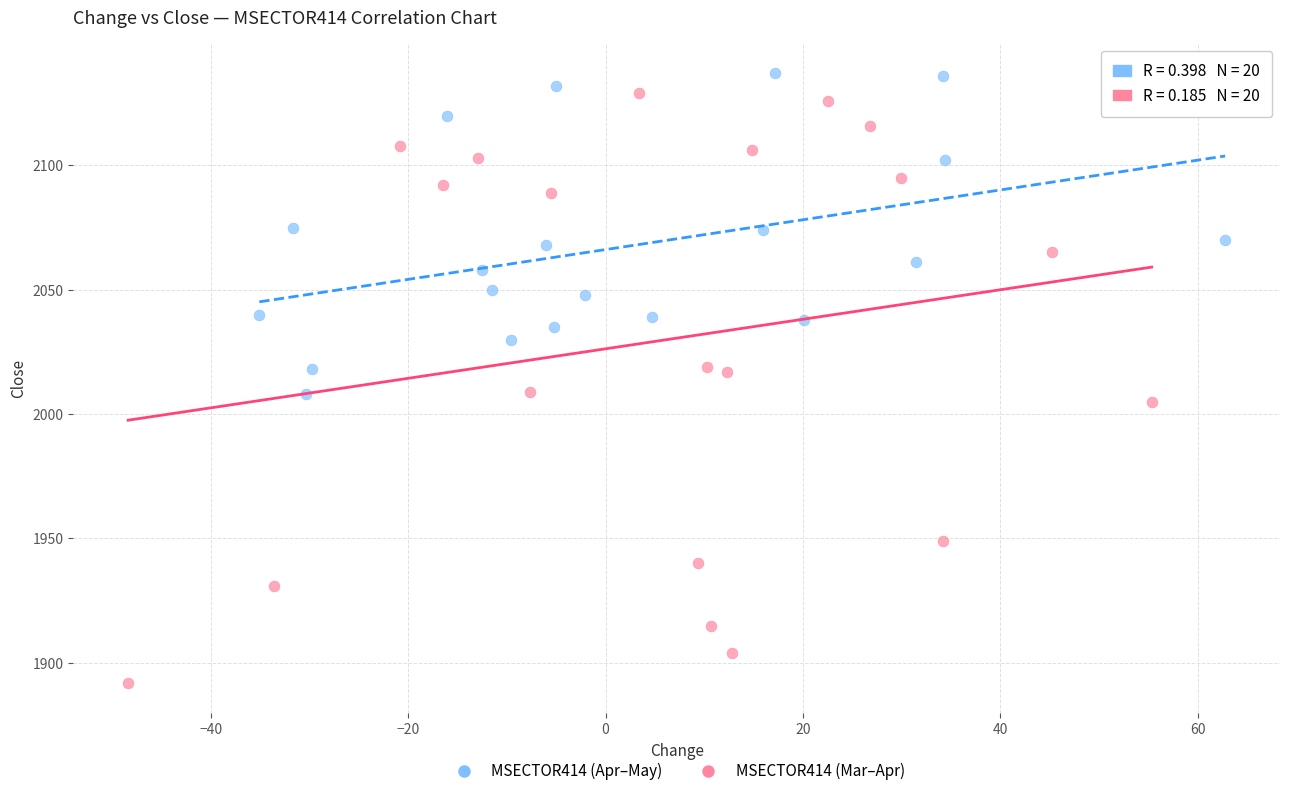

Which series contains the lowest Y value?

MSECTOR414 (Mar–Apr)